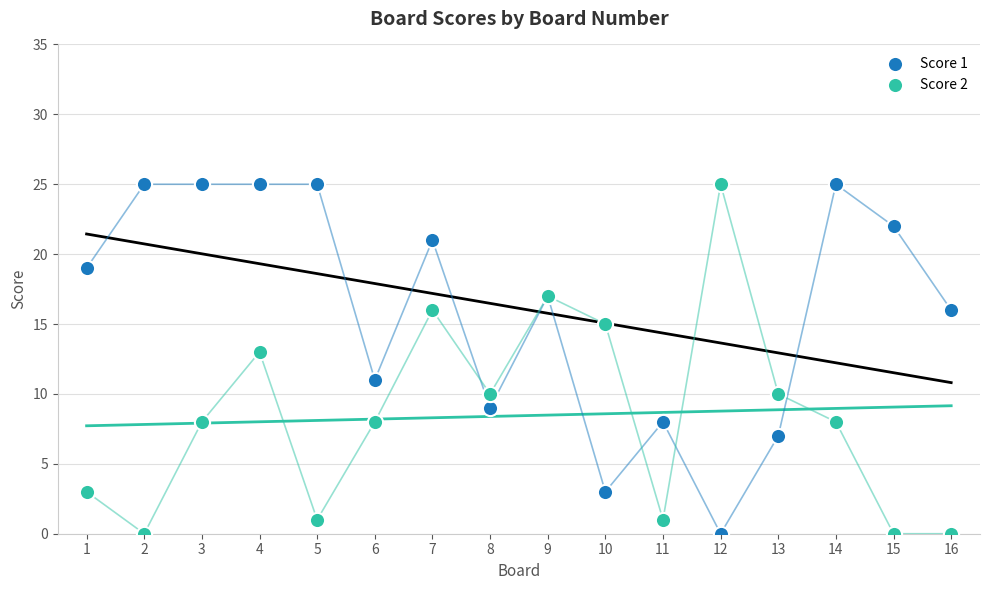

What is the X range (max minus min) for the scatter plot?

15